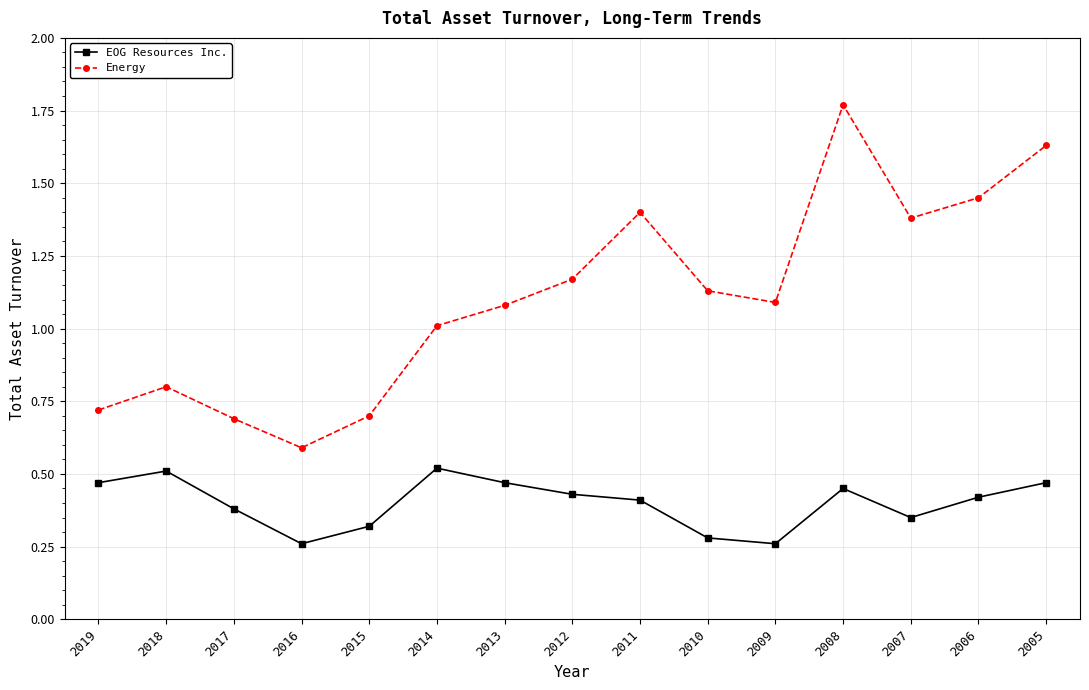

At which category does EOG Resources Inc. reach its first local valley?

2016